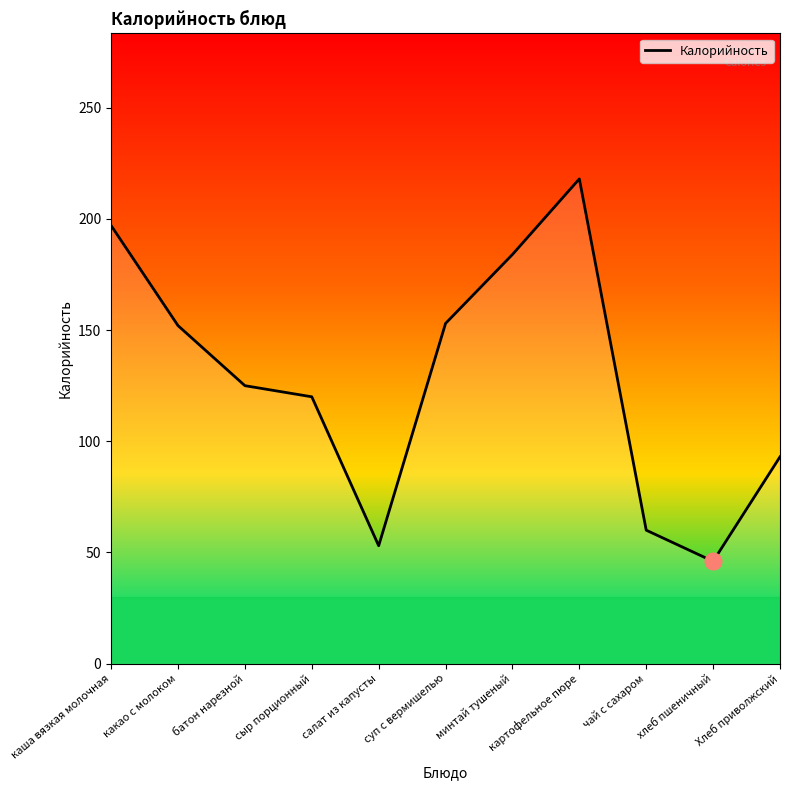

What position from the left is Хлеб приволжский?

11